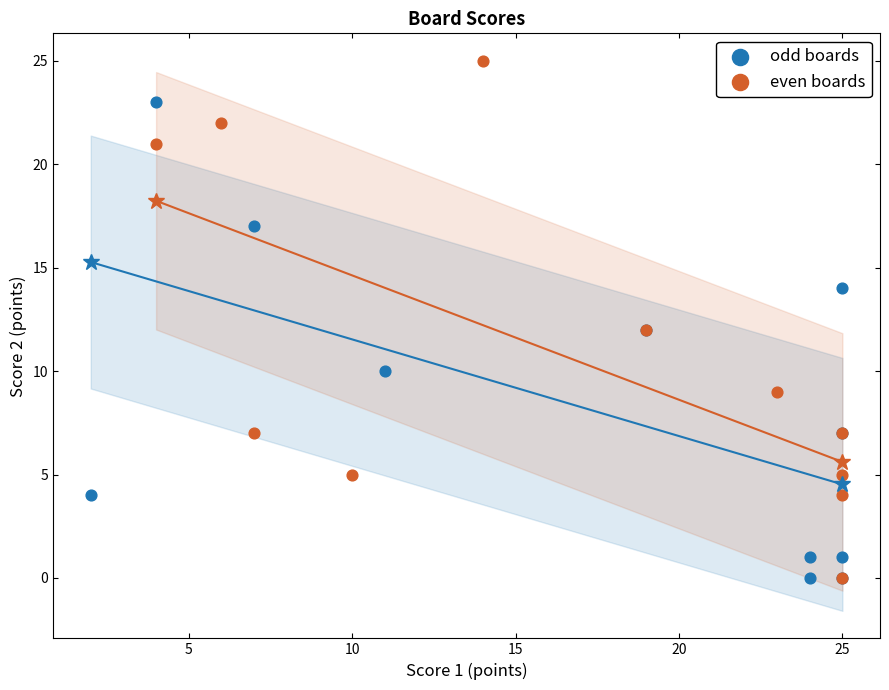

Which series has the widest spread of Y values?

even boards